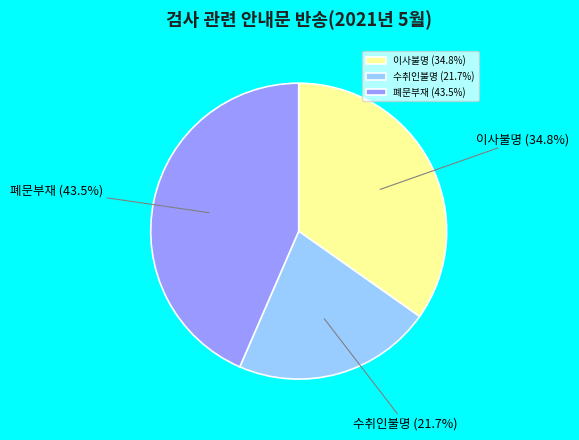

Which category has the smallest portion of the pie?

수취인불명